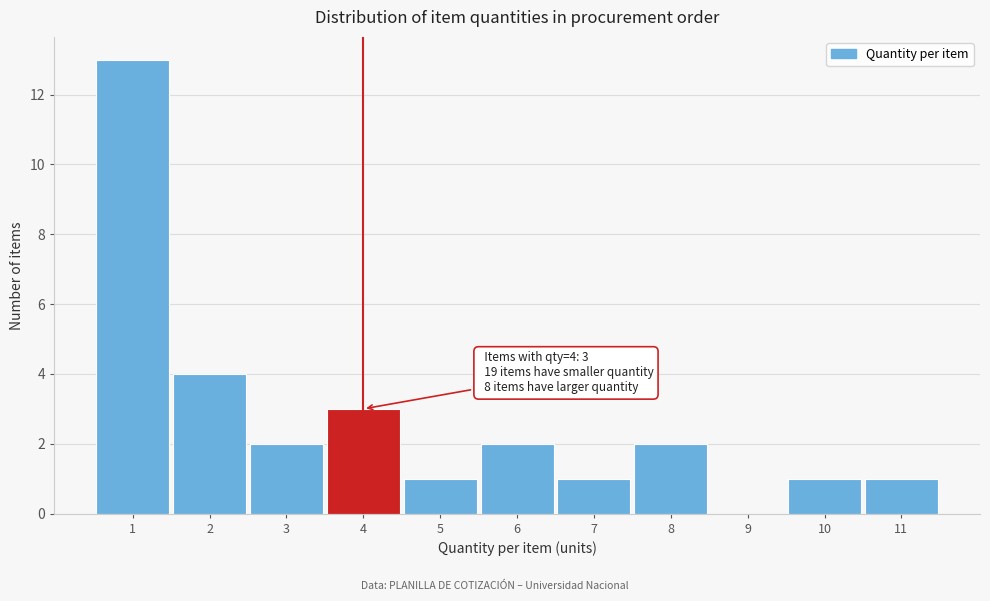

Reading left to right, list all the values displayed in this chart.

1=13	2=4	3=2	4=3	5=1	6=2	7=1	8=2	9=0	10=1	11=1